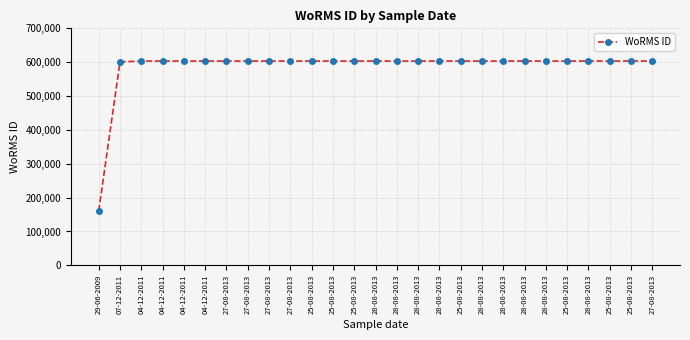

What is the change in value from 29-06-2009 to 28-08-2013?

+442853